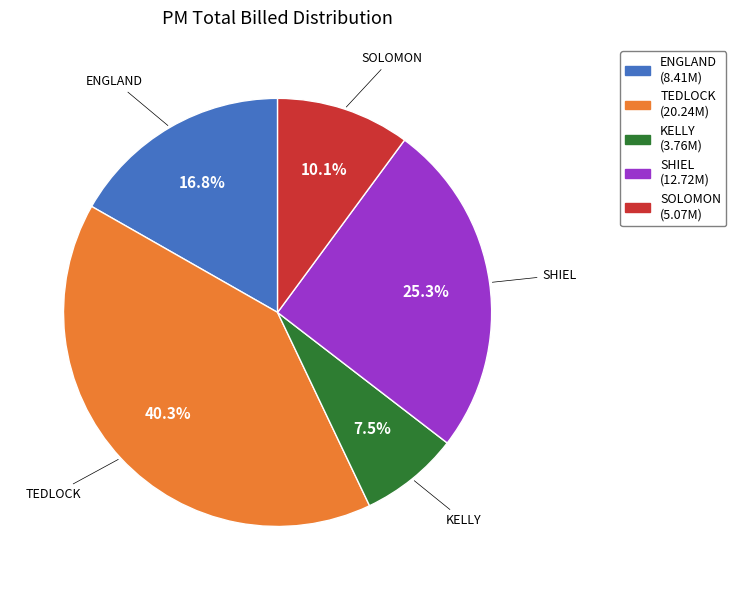

Is it true that ENGLAND is 31% of the pie?

False